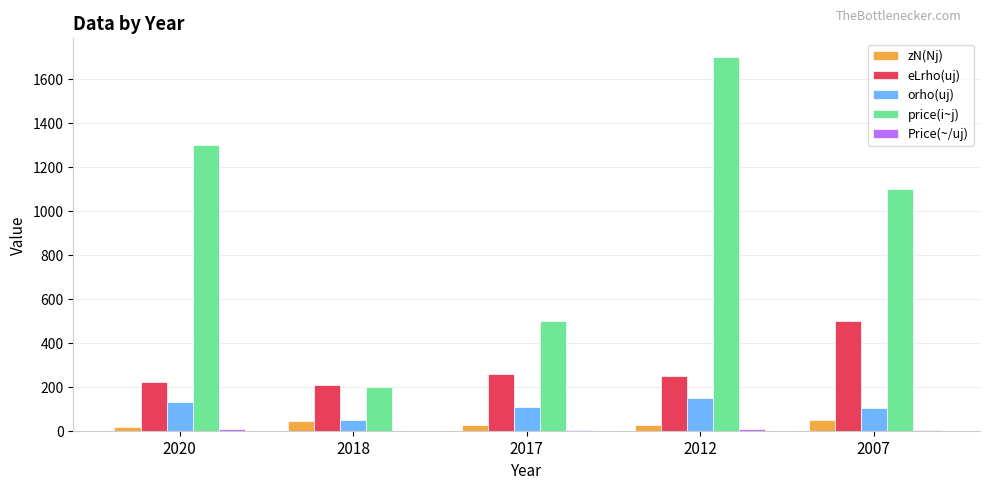

Is it true that eLrho(uj) equals 132.5 at 2017?

False